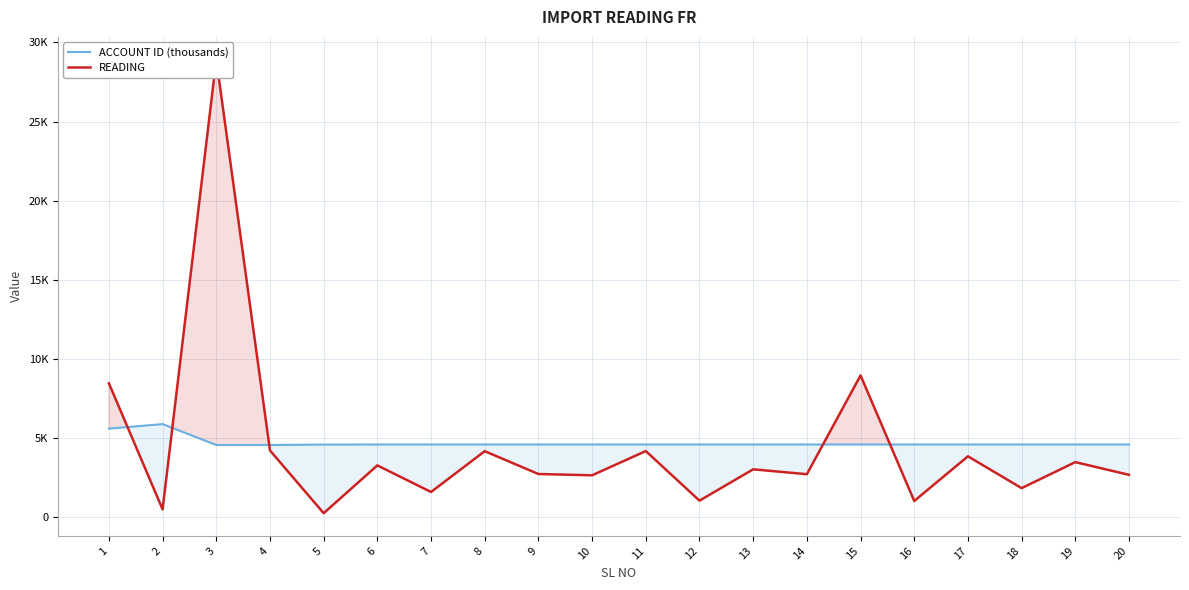

In READING, how many points are lower than both neighbors (excluding endpoints)?

8